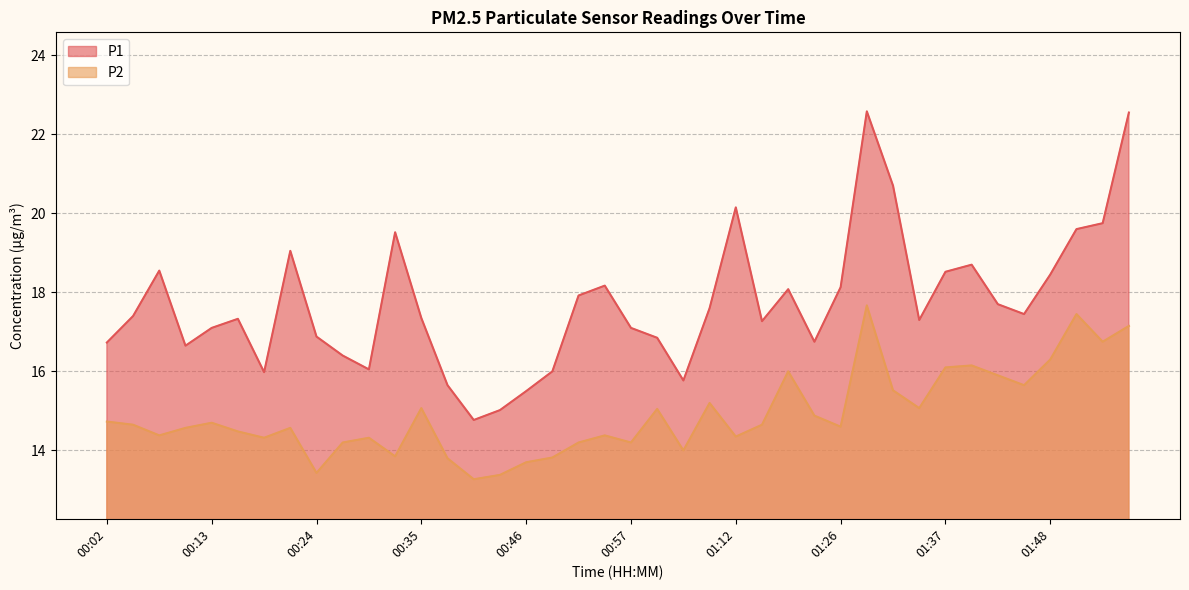

Does the chart display data point markers on the line(s)?

No